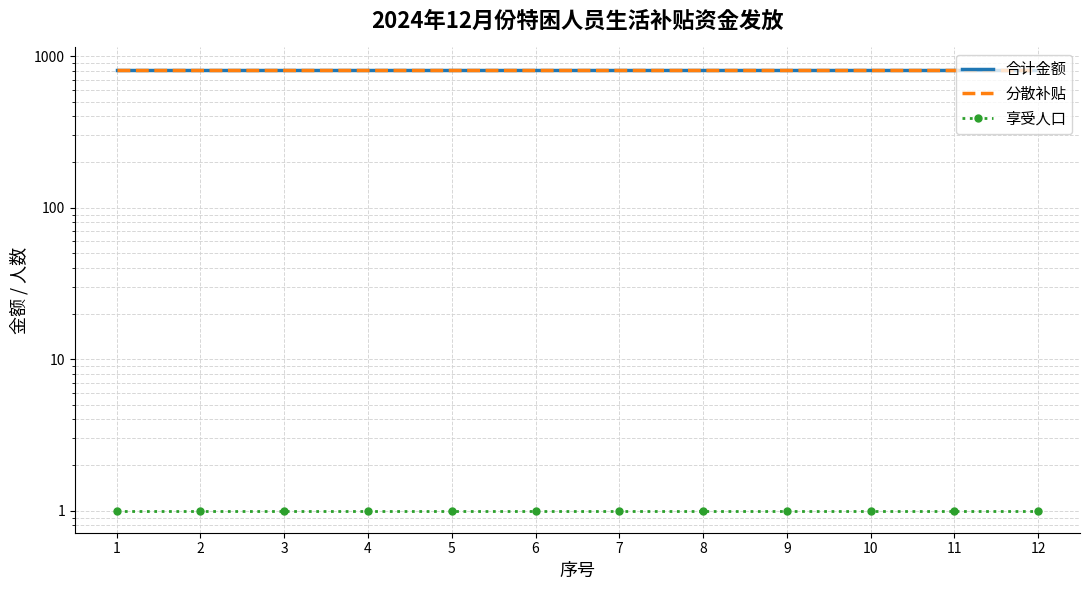

What is the value of the 分散补贴 point at the 9th from the left?

815